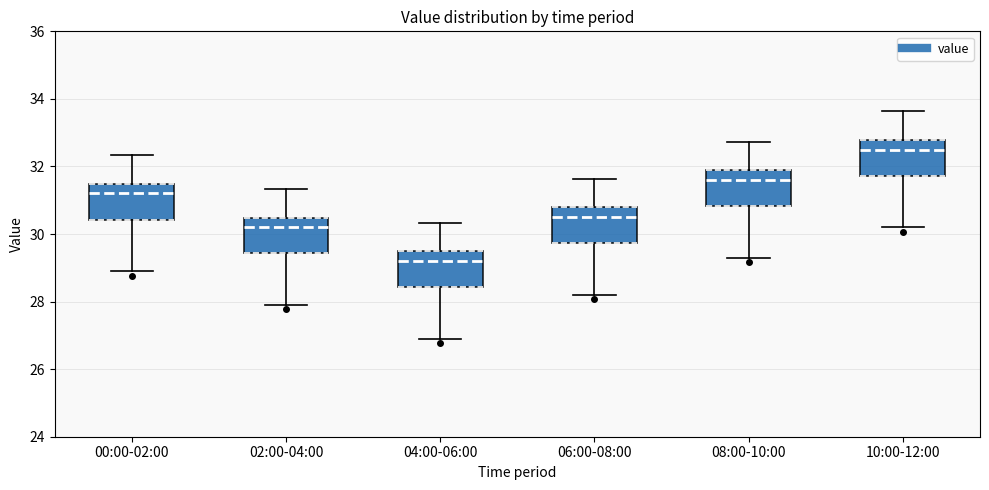

Which box has the highest median line?

10:00-12:00